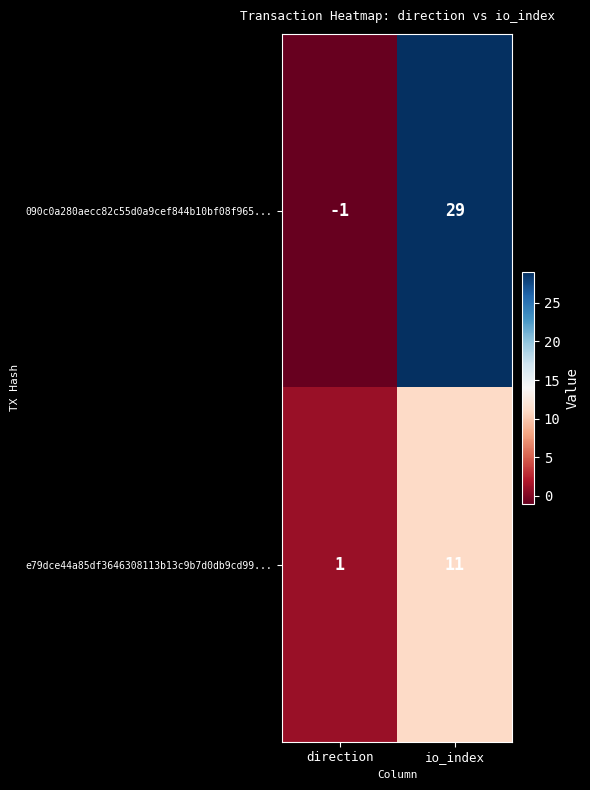

How many data points does each series have?

2